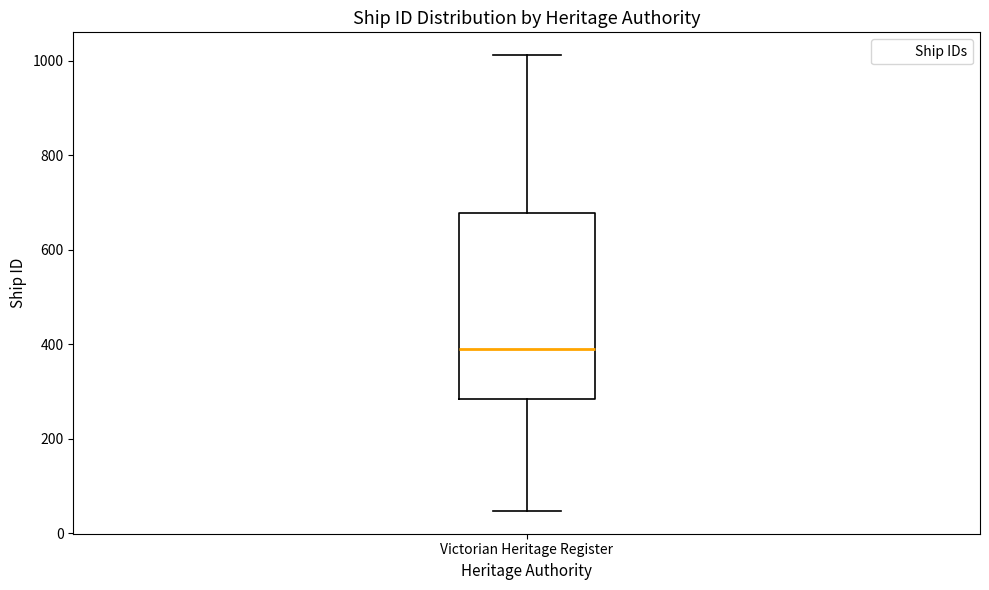

Read this box plot against the y-axis: the position of the median line, the range covered by the box, and the ends of both whiskers. The values are not printed on the chart, so give them approximately, as read against the axis.

median 380, box 280 to 680, whiskers 40 to 1020